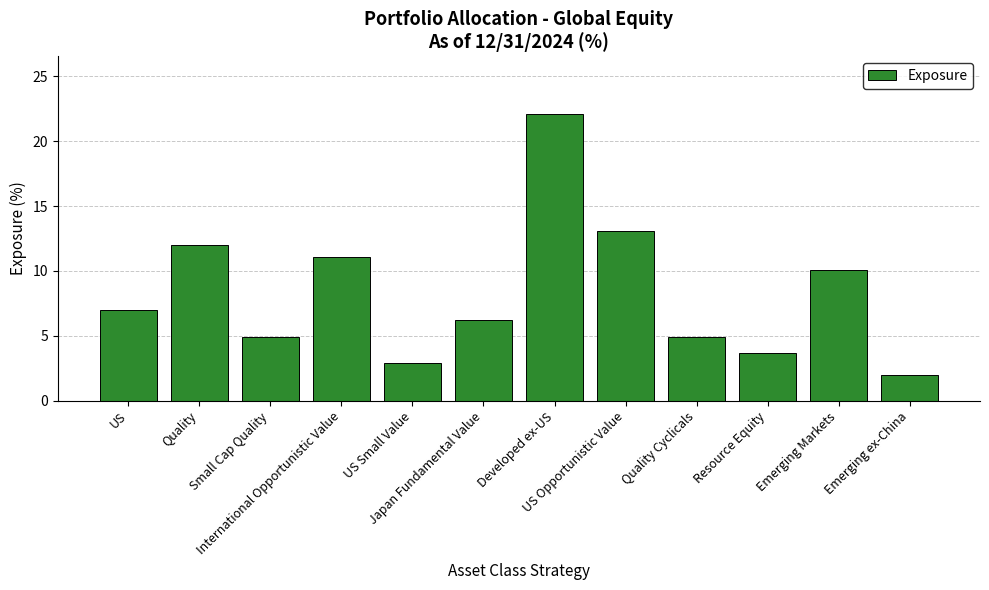

What is the difference between the maximum and minimum values?

20.1